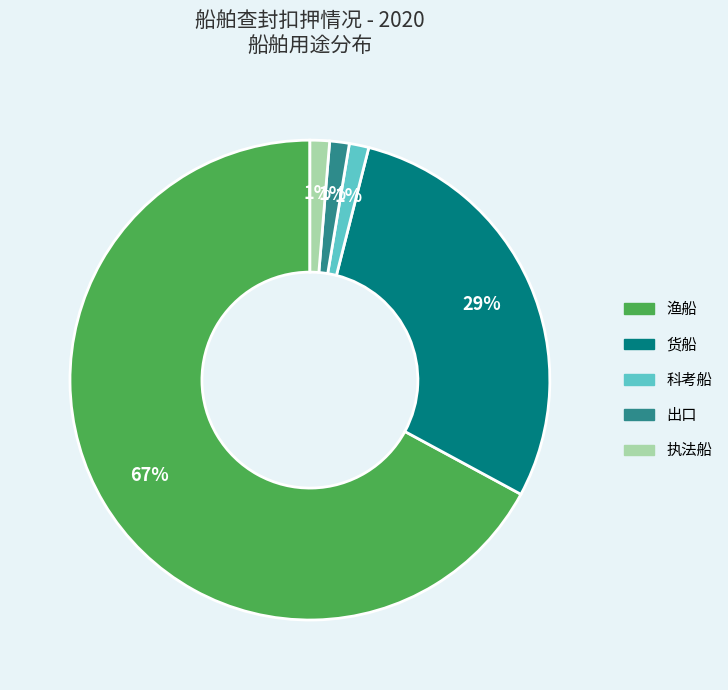

How many segments does this pie chart have?

5